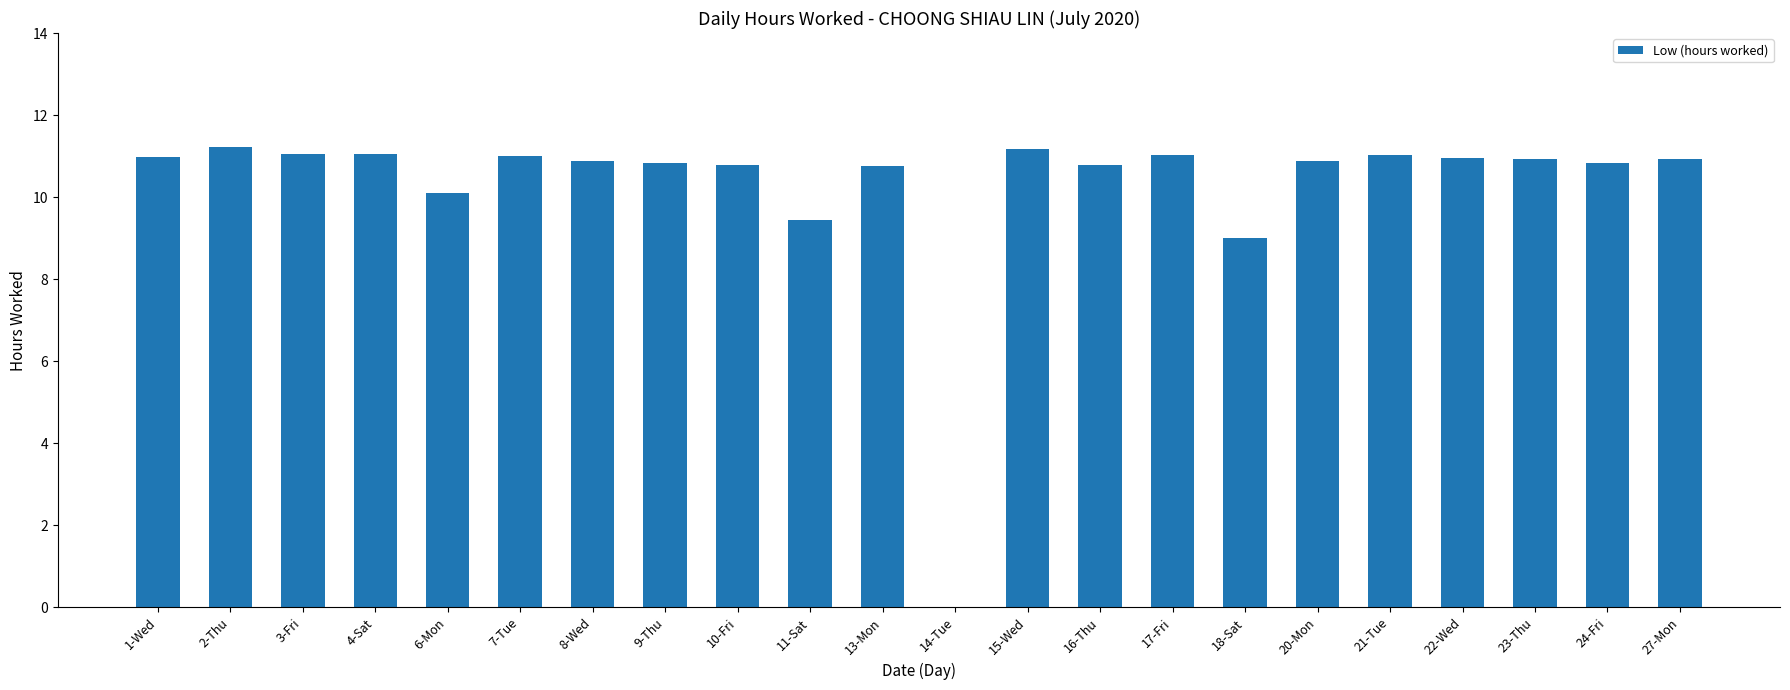

True or false: the data shows 10.8 at 10-Fri.

True